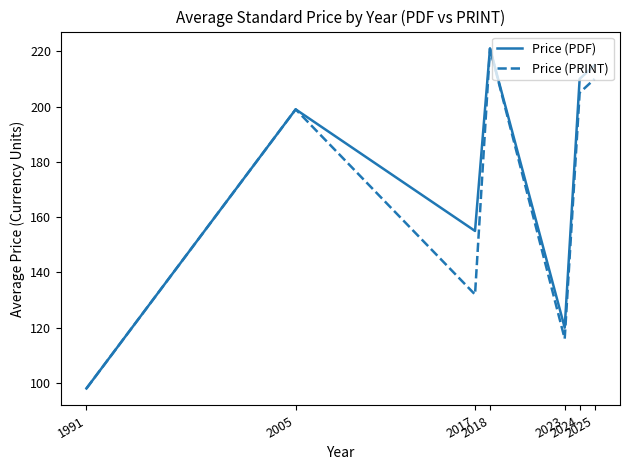

In Price (PRINT), how many points are higher than both neighbors (excluding endpoints)?

2